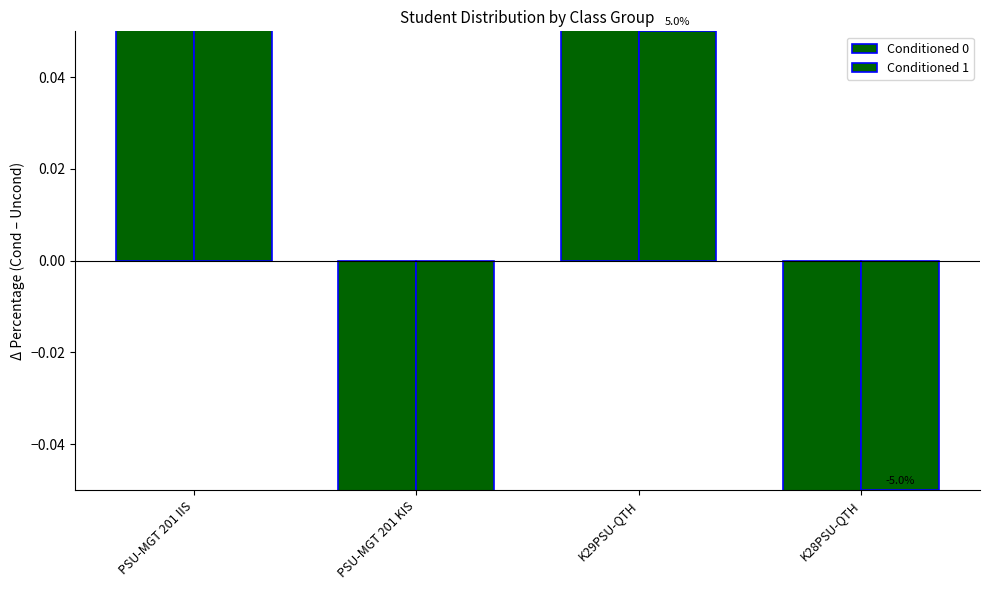

How many data points in Conditioned 0 are less than 0?

2